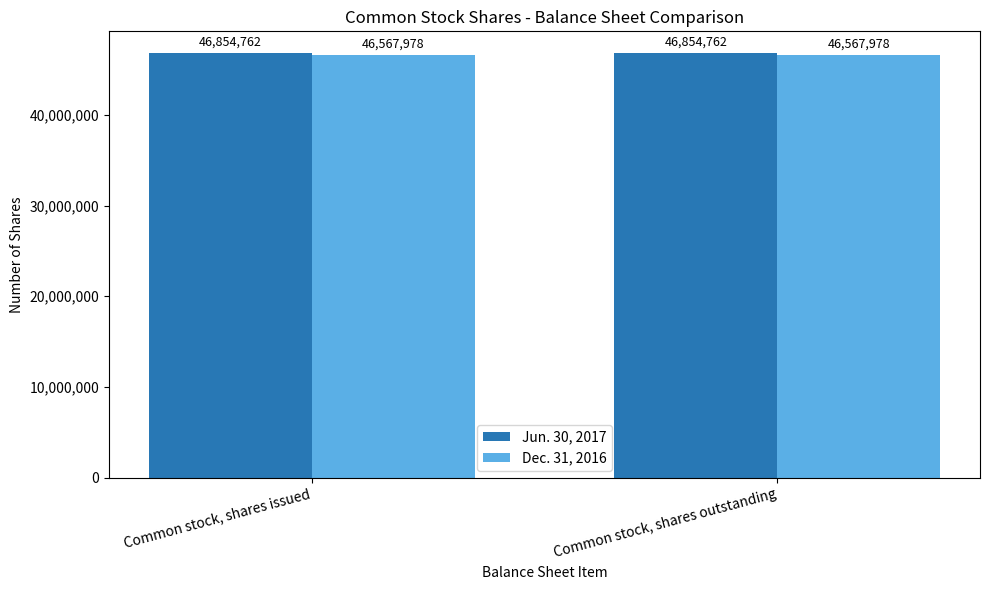

At how many categories does at least one series exceed 46646190?

2